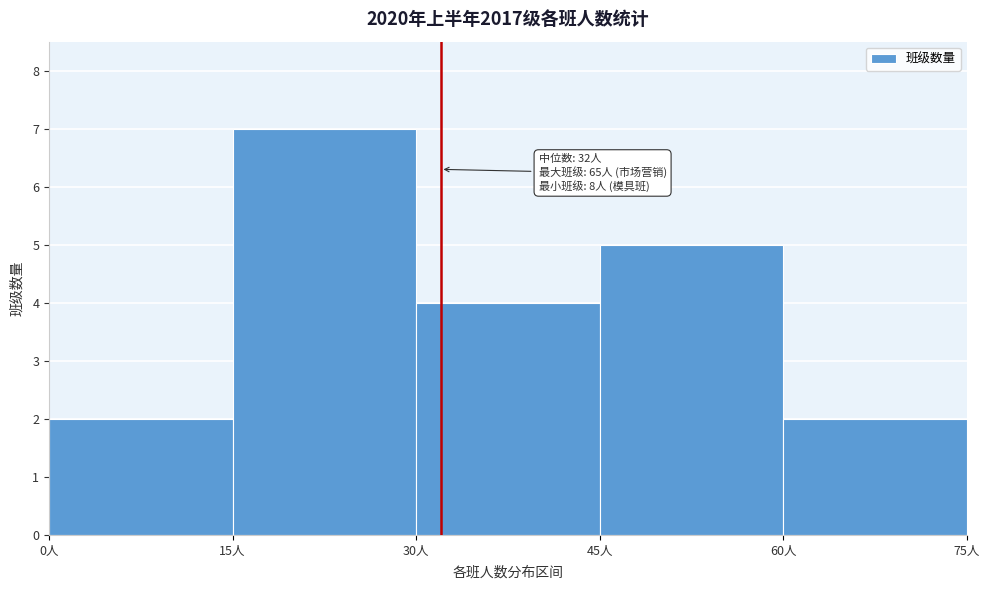

Over which range of the x-axis is the bar tallest?

15 to 30